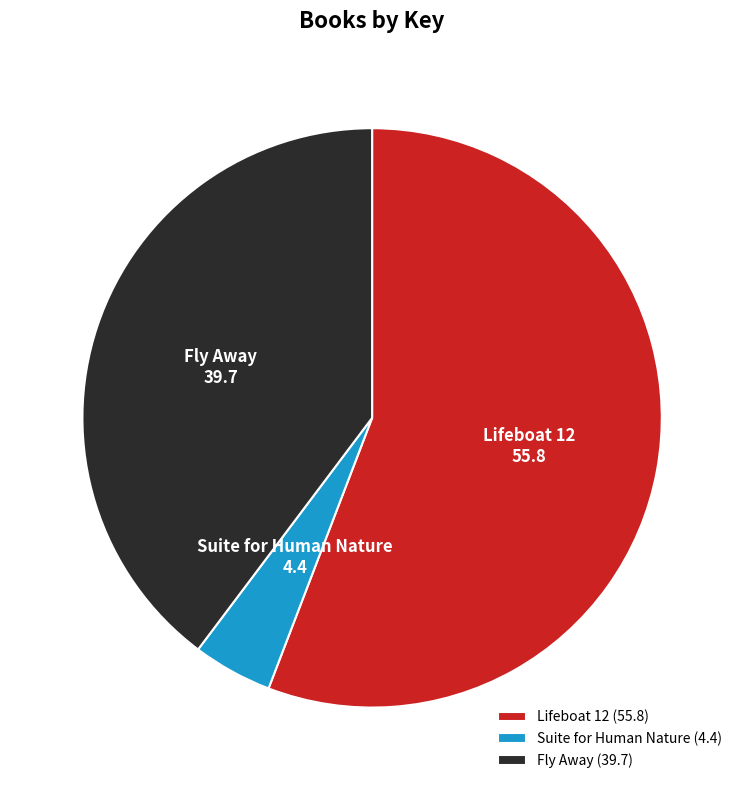

Is there a majority slice in this chart?

Yes